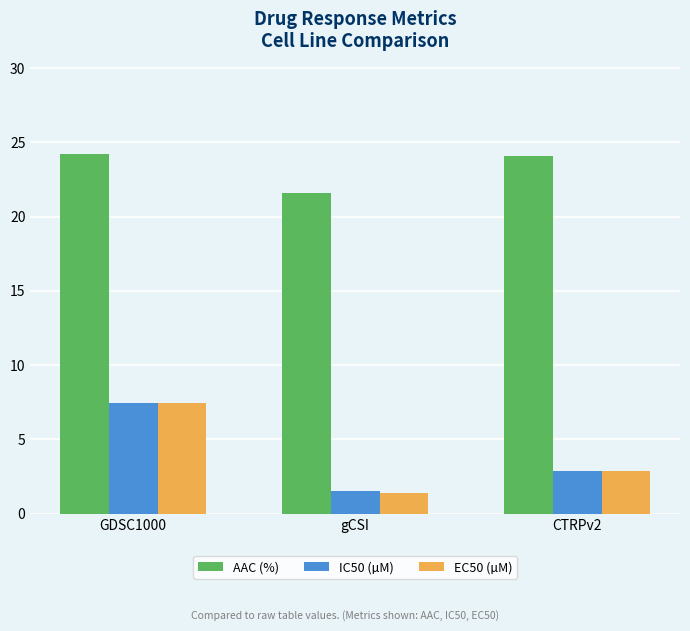

Is the value of IC50 (µM) at GDSC1000 greater than the value of EC50 (µM) at gCSI?

Yes